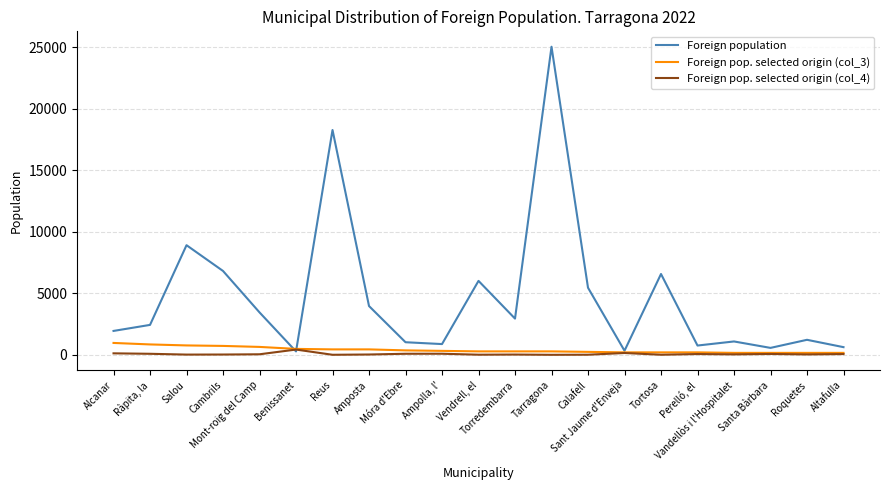

What is the difference between the highest and lowest values at Tarragona?

25047